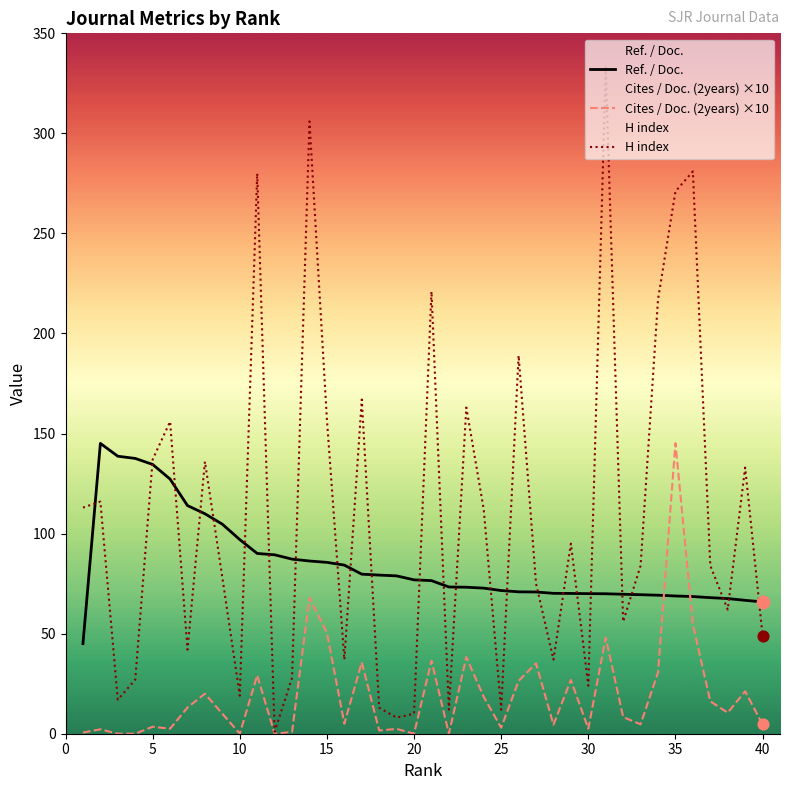

Which series contains the lowest Y value?

Cites / Doc. (2years) ×10